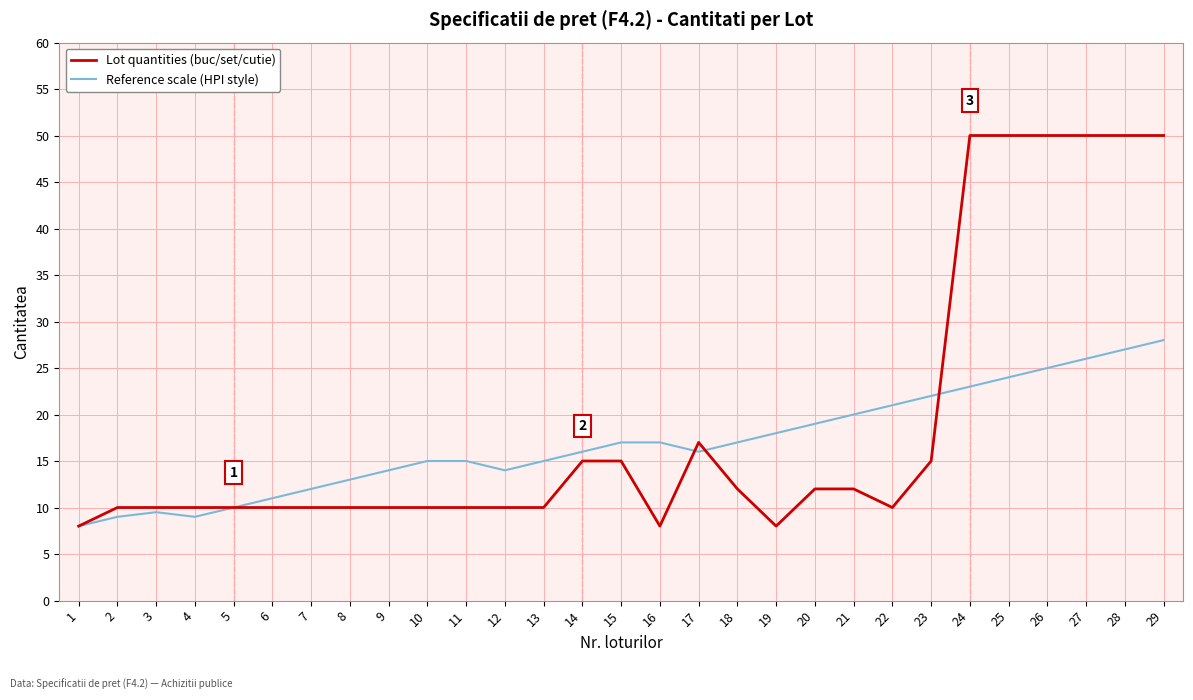

Is the value of Reference scale (HPI style) at 25 greater than the value of Lot quantities (buc/set/cutie) at 11?

Yes